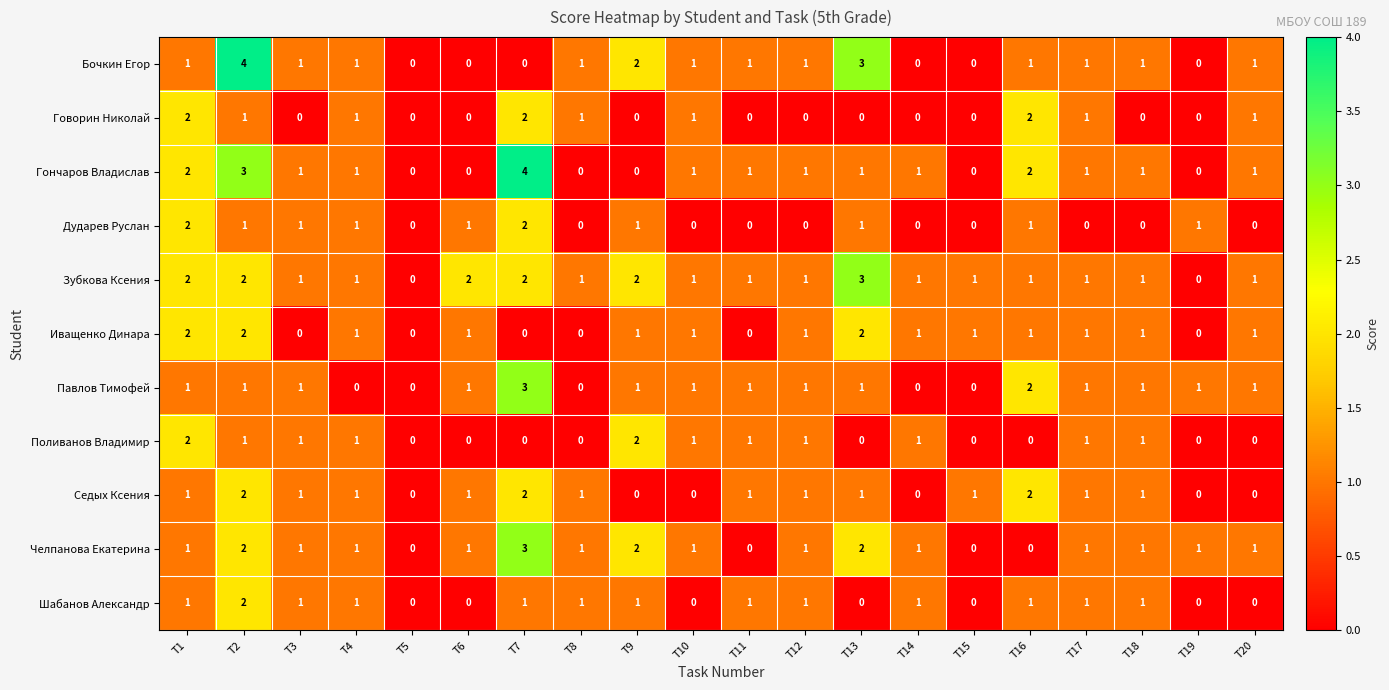

Is it true that Говорин Николай equals 1 at T9?

False